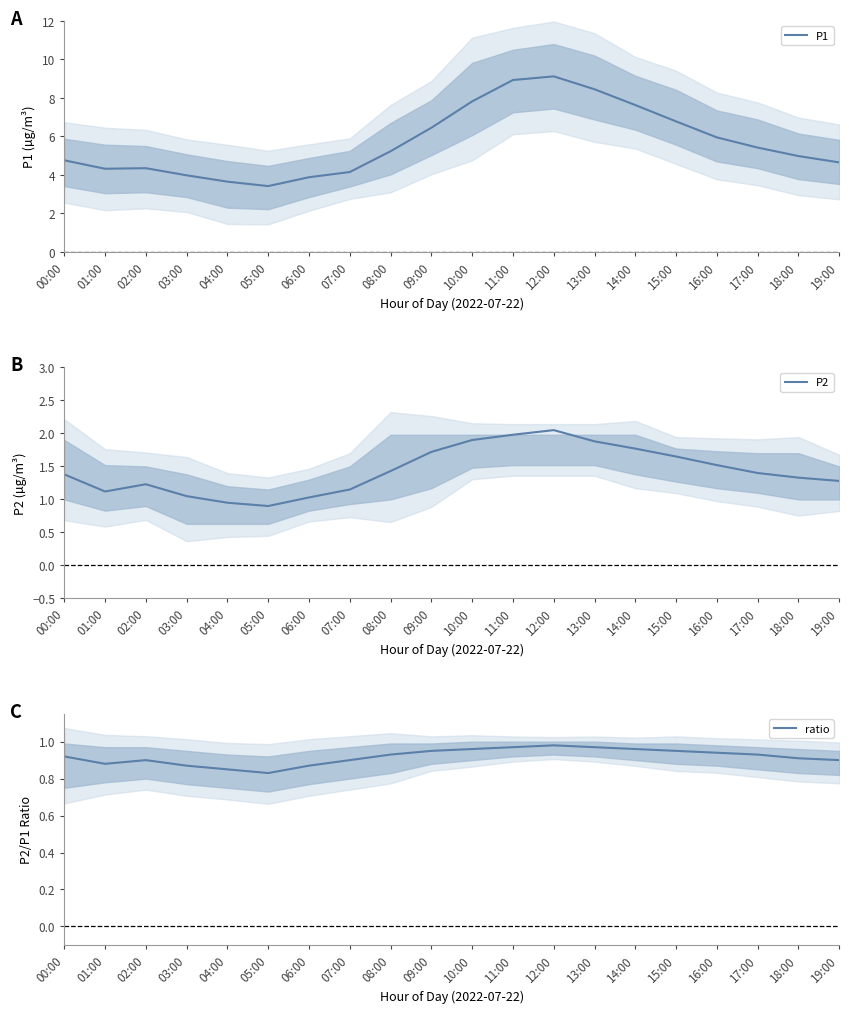

What is the maximum value shown in the chart?

9.1